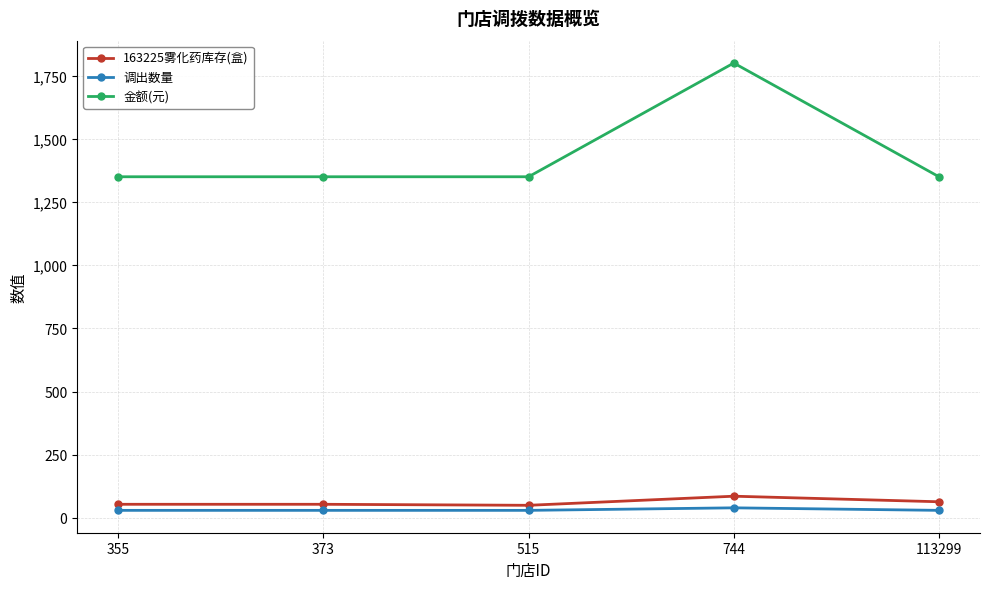

List the series in order of their peak value, highest first.

金额(元), 163225雾化药库存(盒), 调出数量